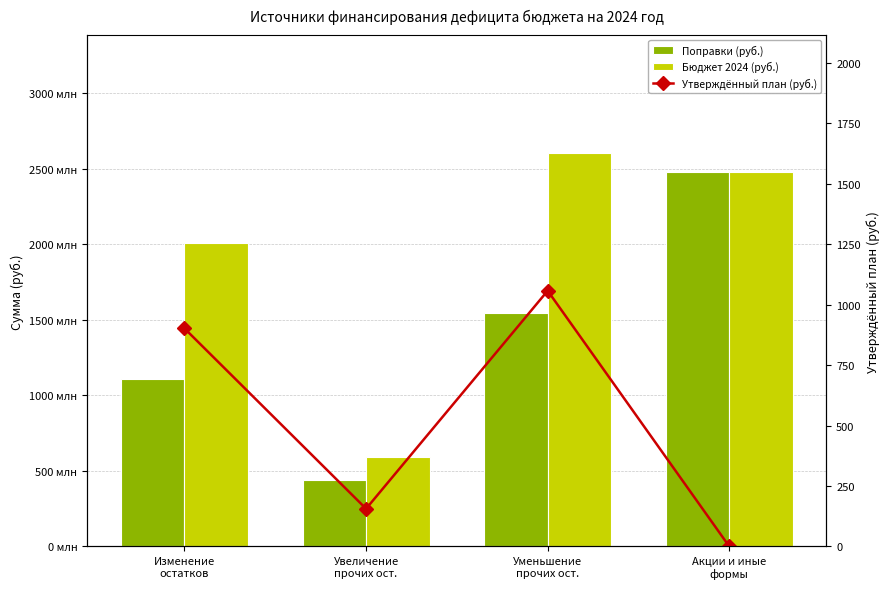

At which category is the sum across all series the highest?

Уменьшение
прочих ост.